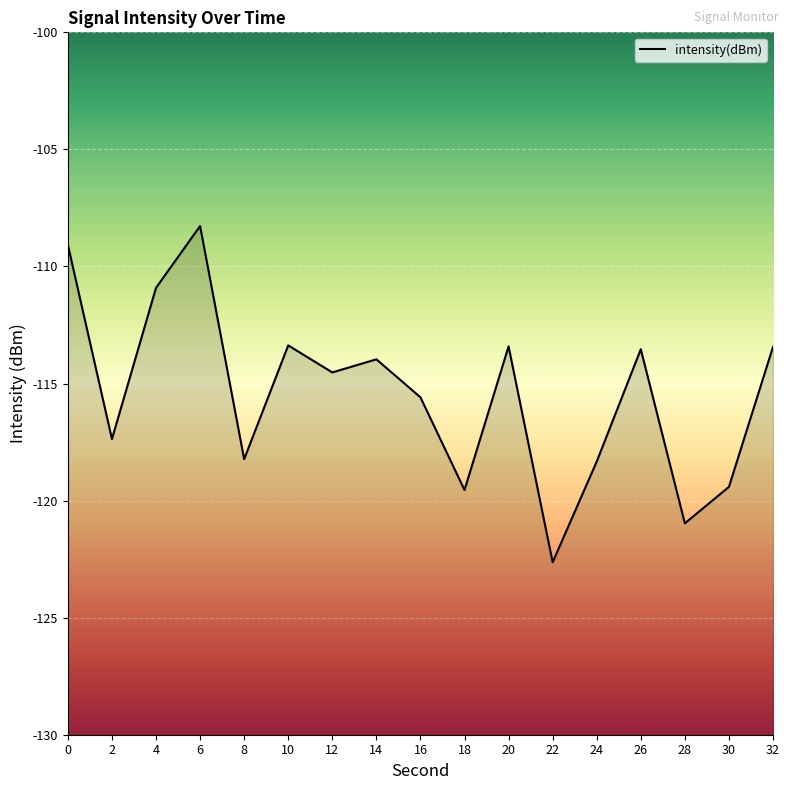

At which category does the data reach its first local valley?

2